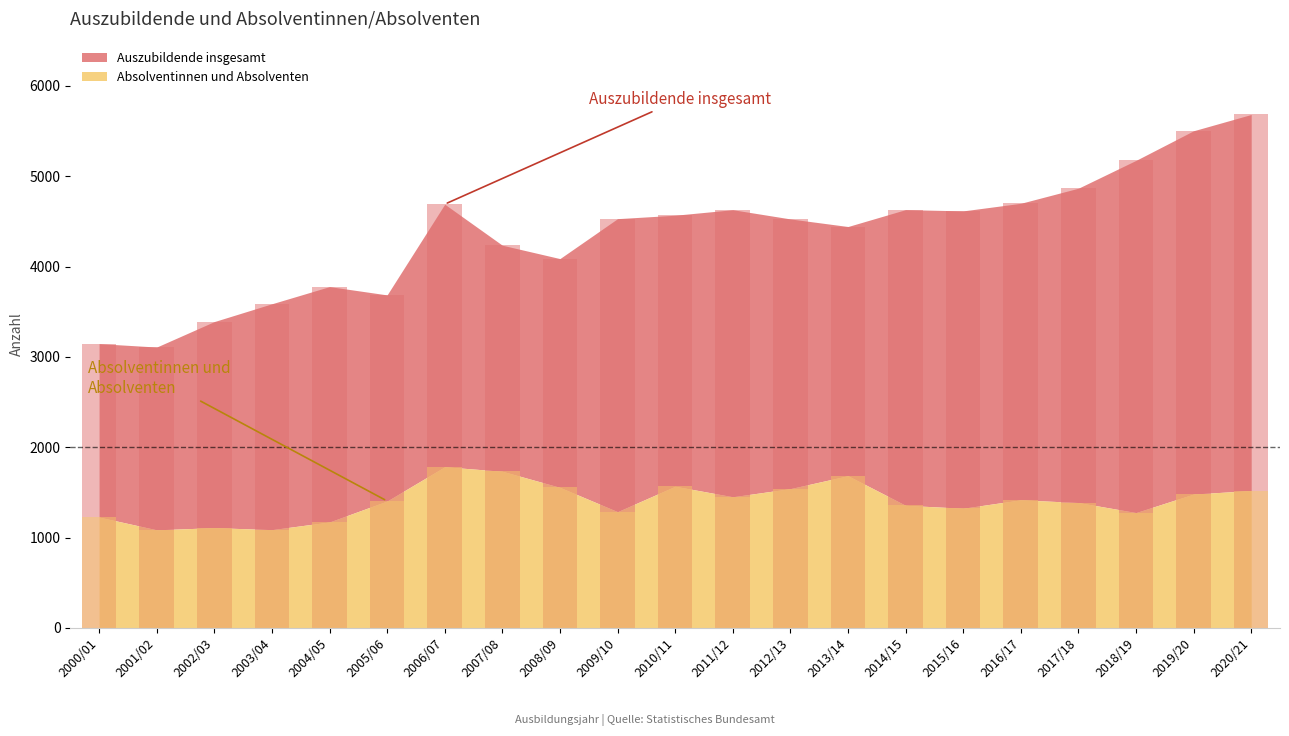

What is the difference between the highest and lowest values at 2019/20?

4021